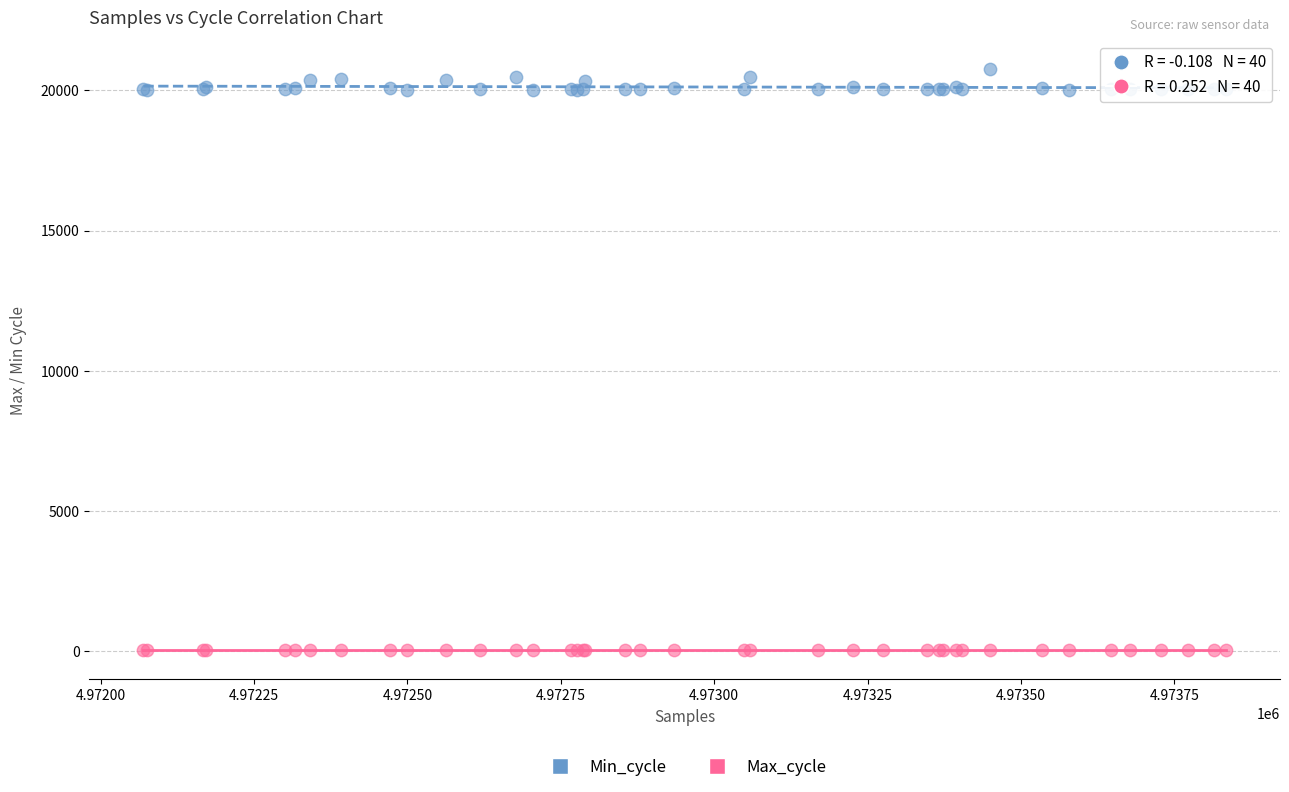

What are all the series names shown in the legend?

Min_cycle, Max_cycle